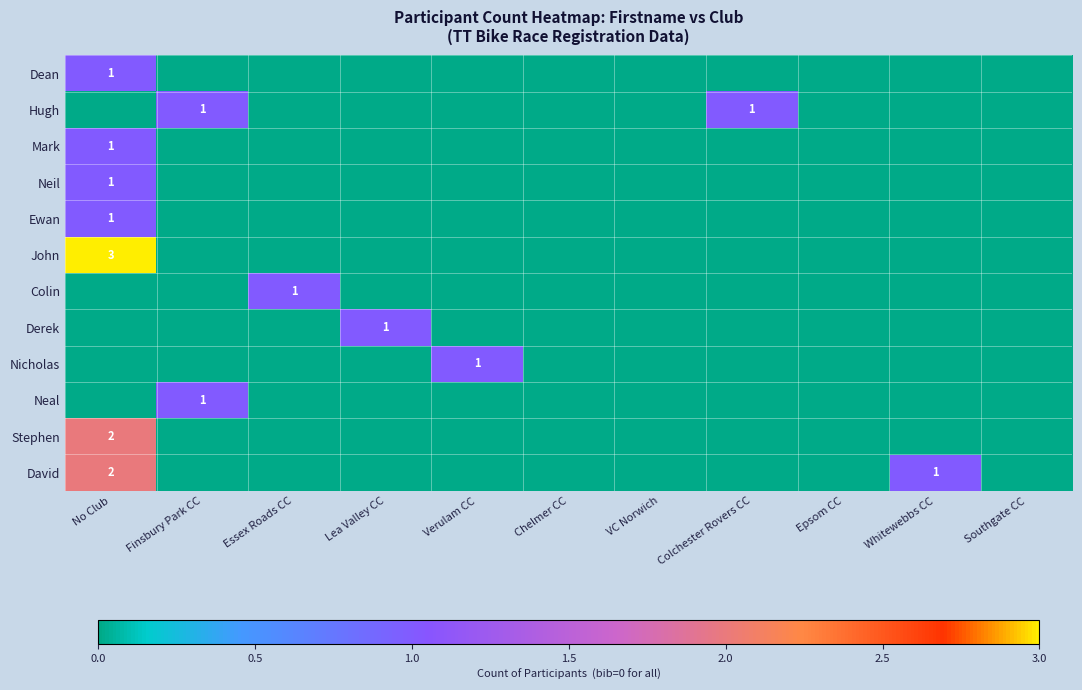

True or false: Neal has a value of 2 at Finsbury Park CC.

False